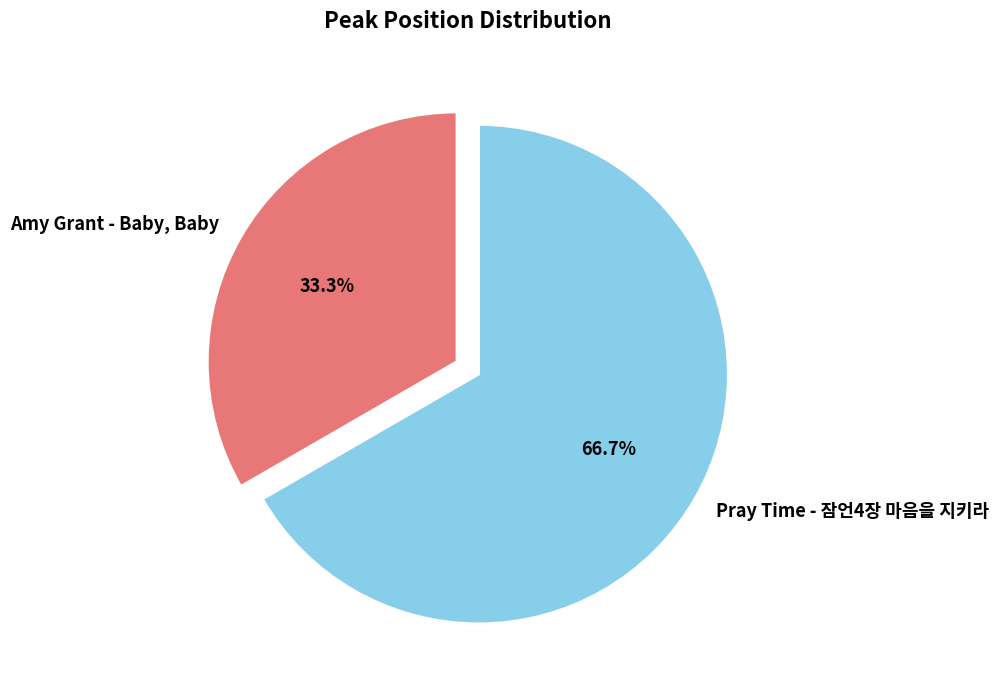

Is it true that Pray Time - 잠언4장 마음을 지키라 is 59% of the pie?

False